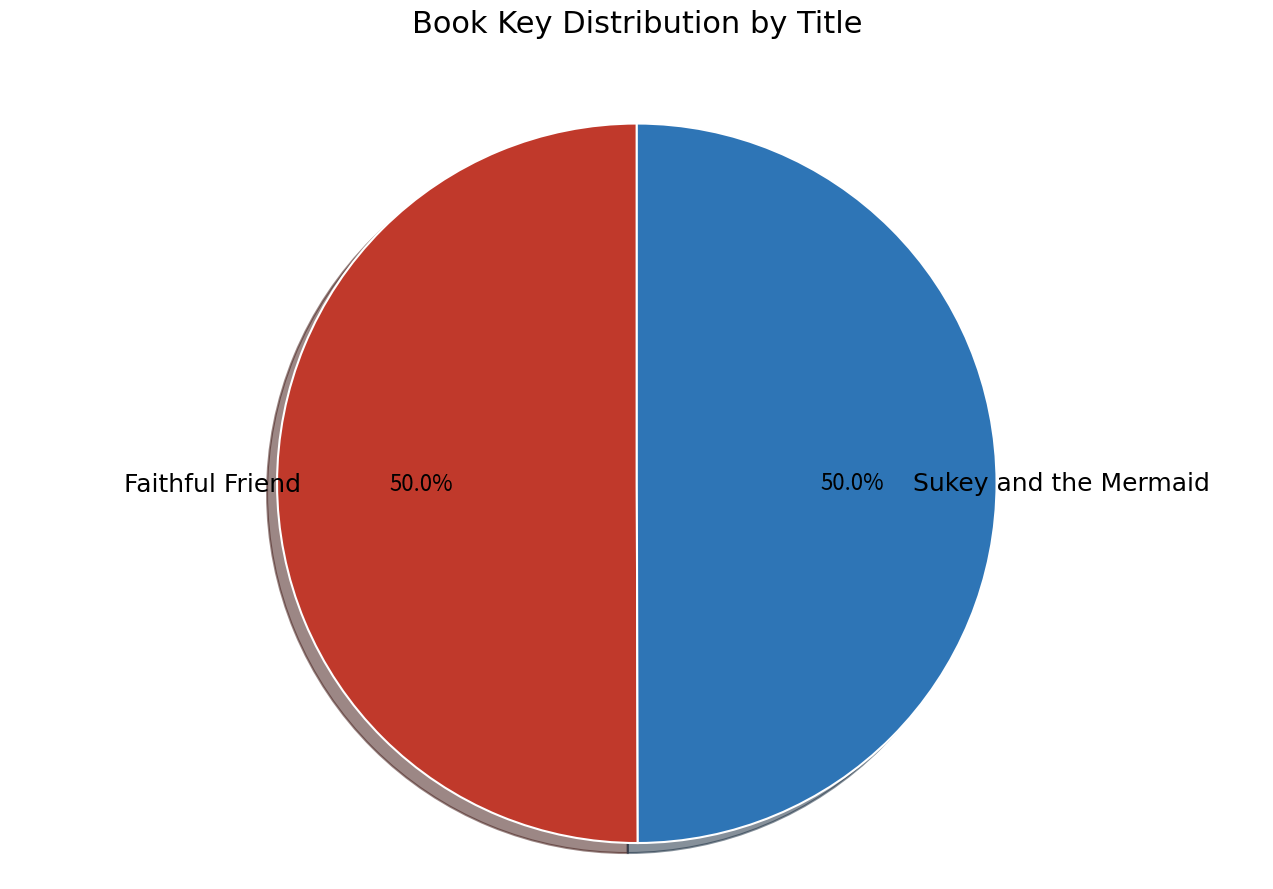

How many segments does this pie chart have?

2